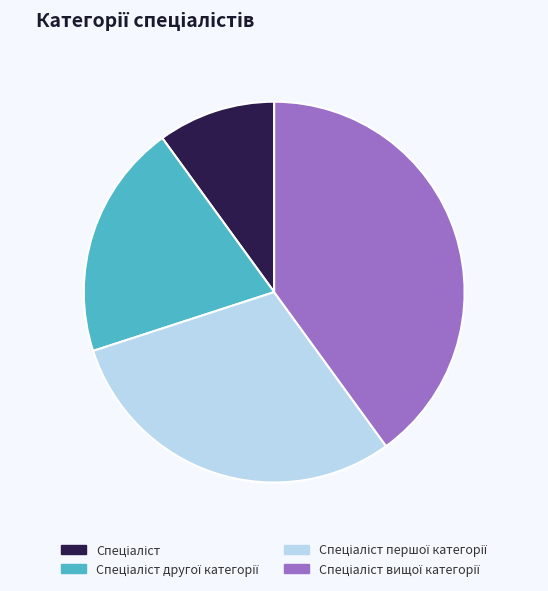

Is there a majority slice in this chart?

No